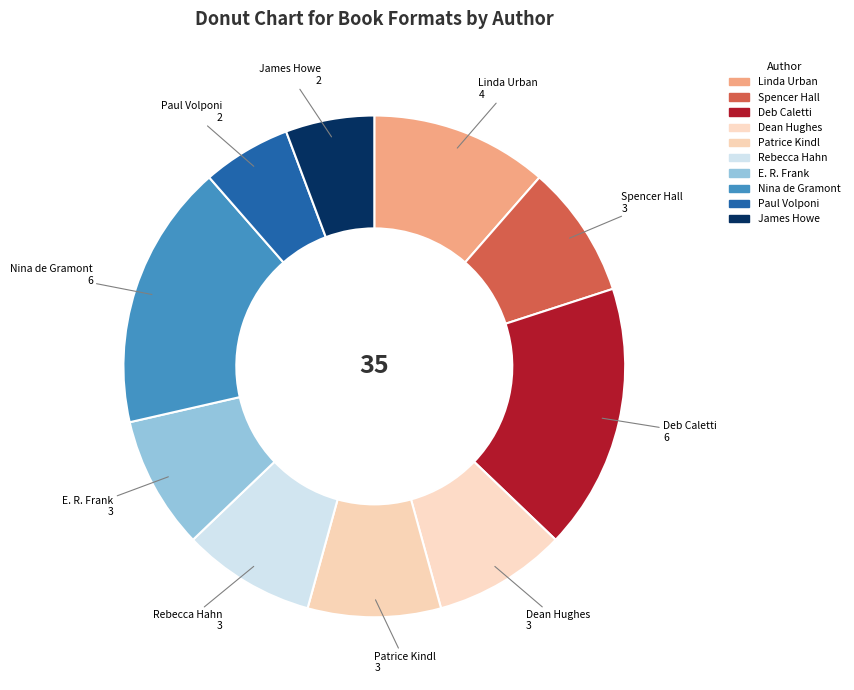

Is there a majority slice in this chart?

No